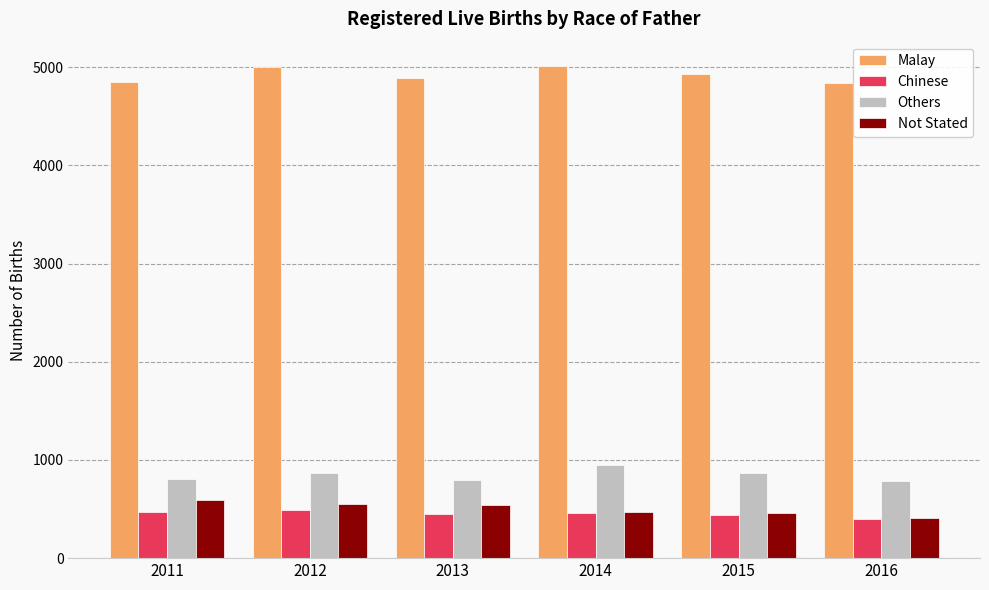

True or false: Chinese has a value of 436 at 2015.

True